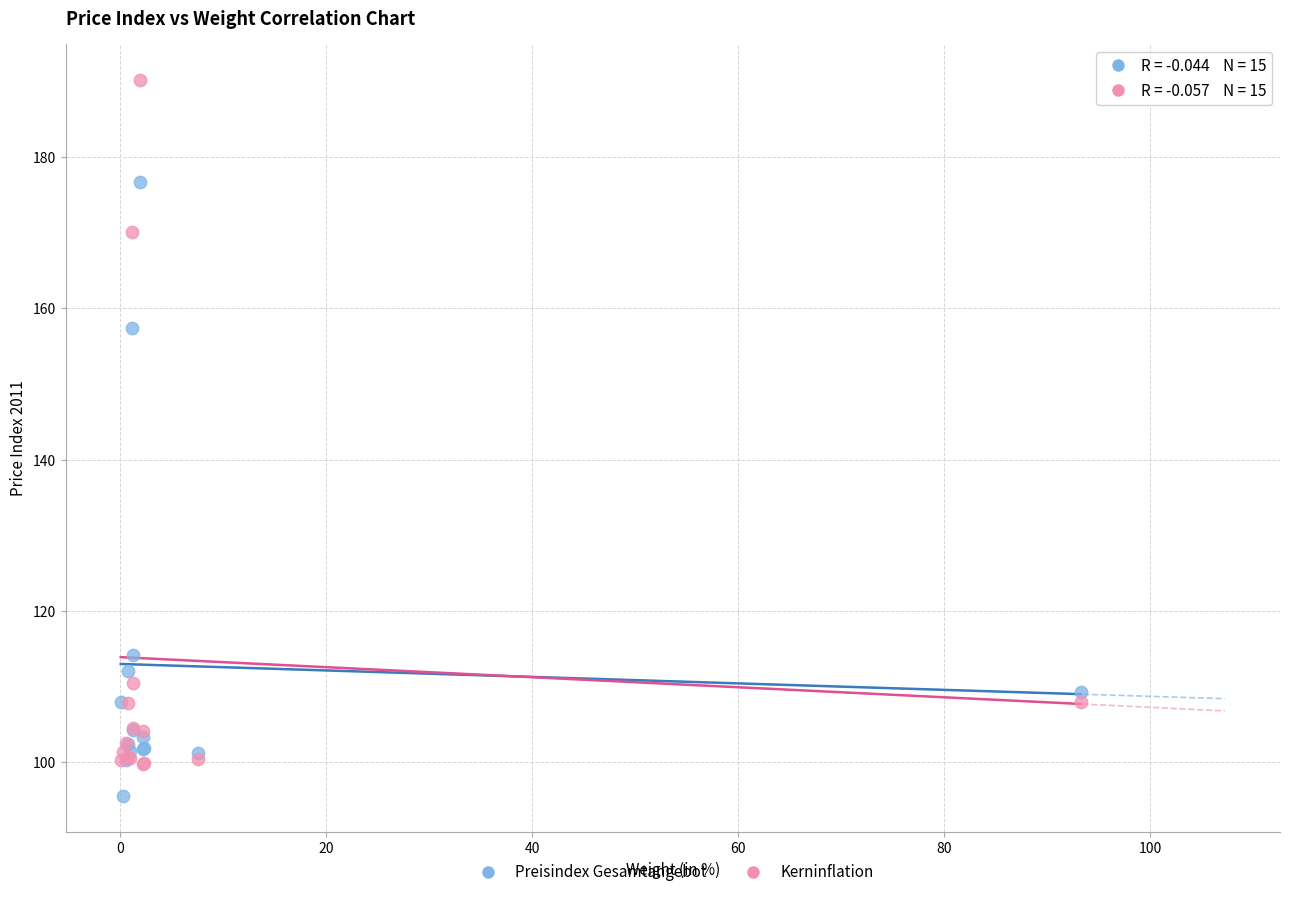

Which series reaches the maximum Y coordinate?

Kerninflation